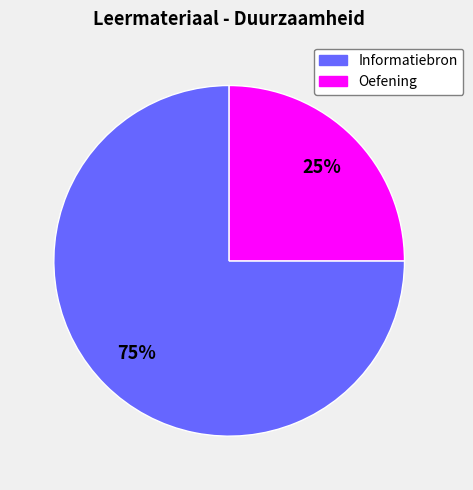

The Informatiebron slice represents 75% of the pie. True or false?

True